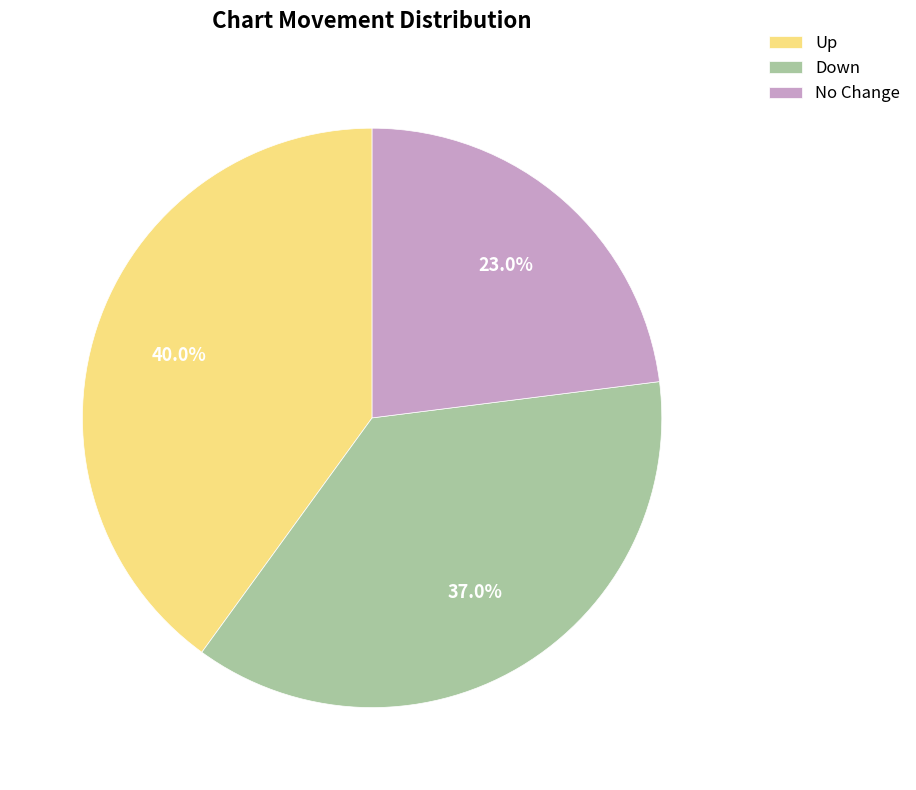

How much of the chart is everything except No Change?

77.0%